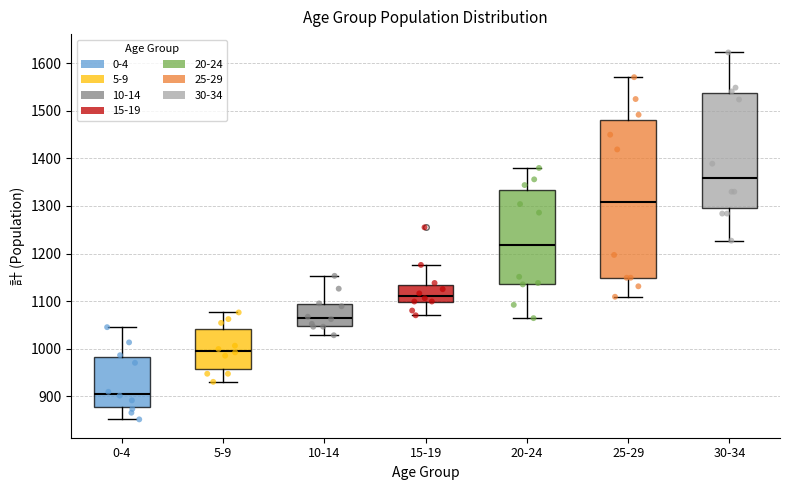

Reading left to right, read every box against the y-axis: the position of its median line, the range the box covers, and the ends of its whiskers. The values are not printed on the chart, so give them approximately, as read against the axis.

0-4: median 910, box 880 to 980, whiskers 850 to 1050
5-9: median 1000, box 960 to 1040, whiskers 930 to 1080
10-14: median 1060, box 1050 to 1090, whiskers 1030 to 1150
15-19: median 1110, box 1100 to 1130, whiskers 1070 to 1180
20-24: median 1220, box 1140 to 1330, whiskers 1060 to 1380
25-29: median 1310, box 1150 to 1480, whiskers 1110 to 1570
30-34: median 1360, box 1300 to 1540, whiskers 1230 to 1620